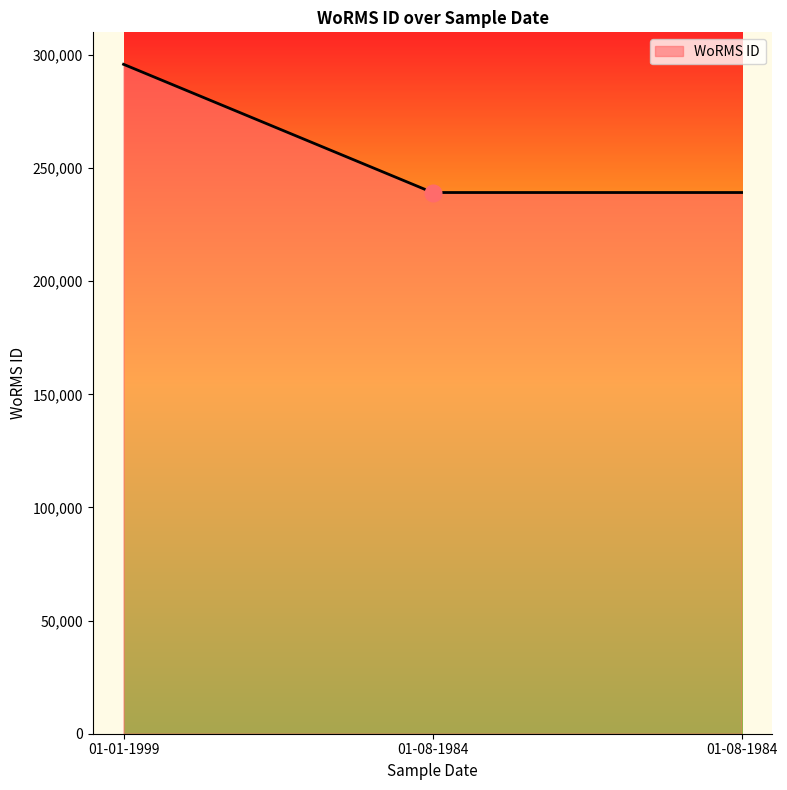

List the labels in order of value, smallest first.

01-08-1984, 01-08-1984, 01-01-1999